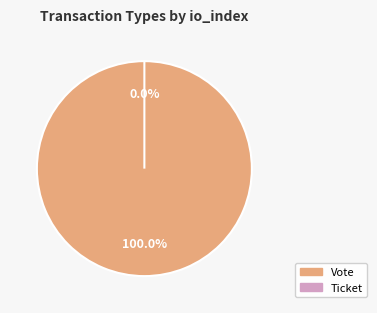

How many segments does this pie chart have?

2